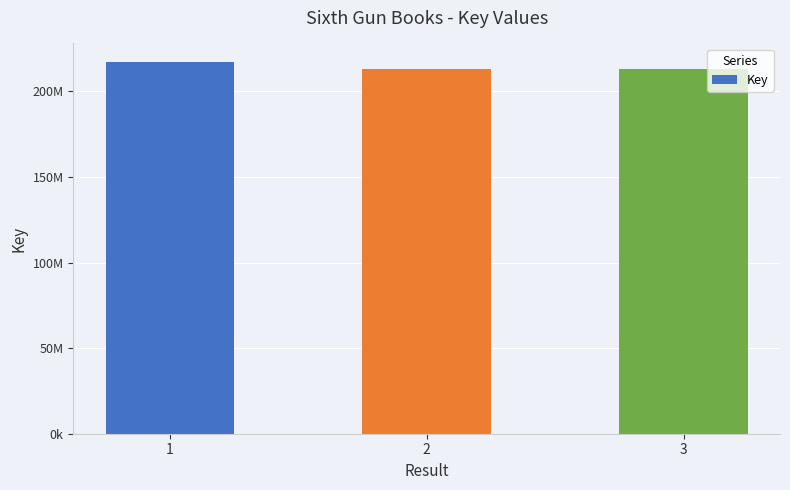

Is it true that the value at 2 is 370775577?

False